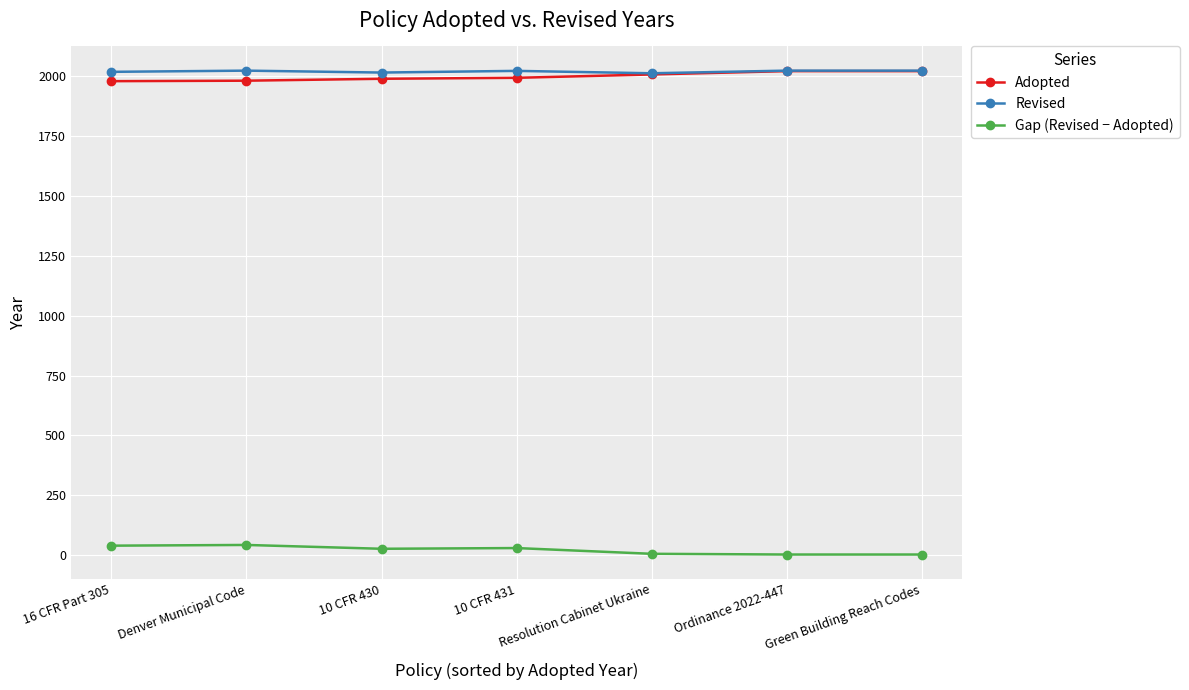

What are all the series names shown in the legend?

Adopted, Revised, Gap (Revised − Adopted)